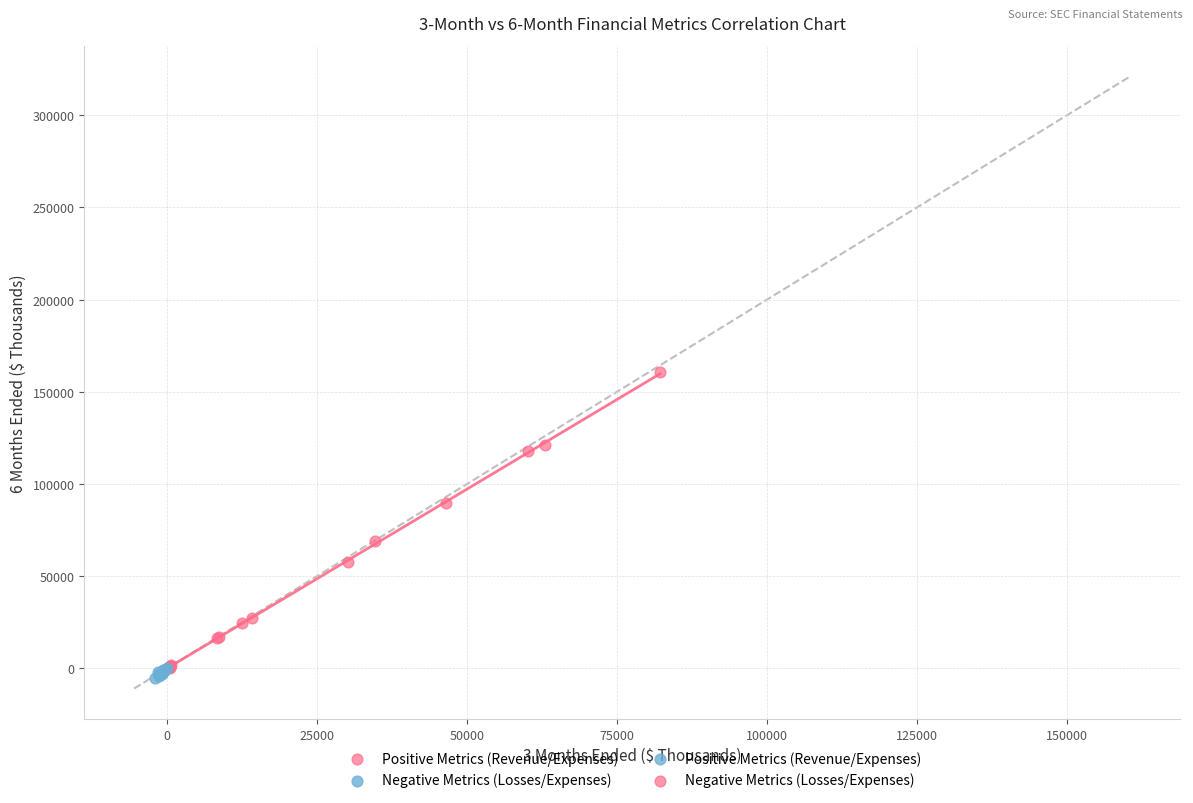

Which series has the widest spread of Y values?

Positive Metrics (Revenue/Expenses)